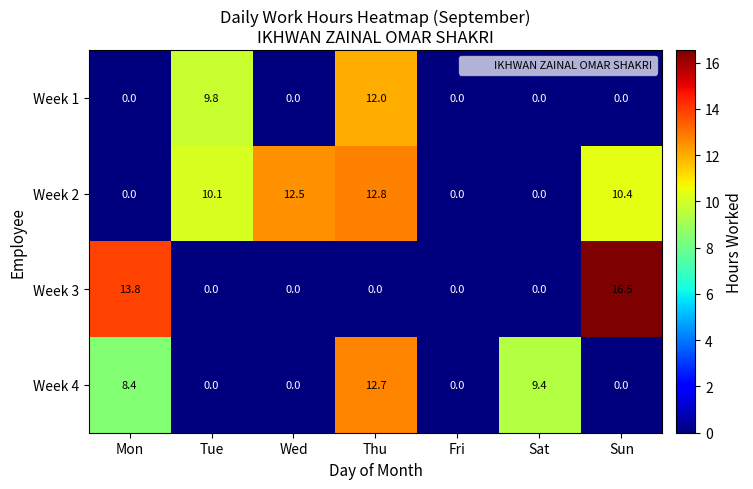

Between Sat and Sun, which series saw the biggest shift?

Week 3